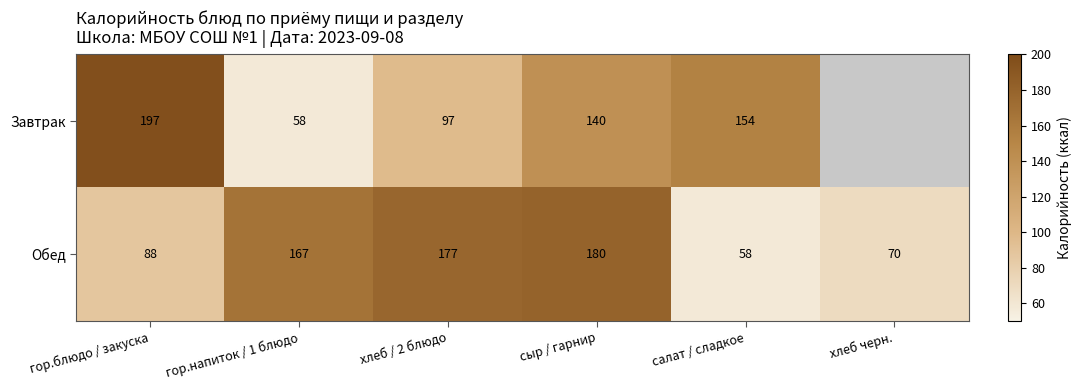

The Обед series shows 49.5 at гор.напиток / 1 блюдо. True or false?

False